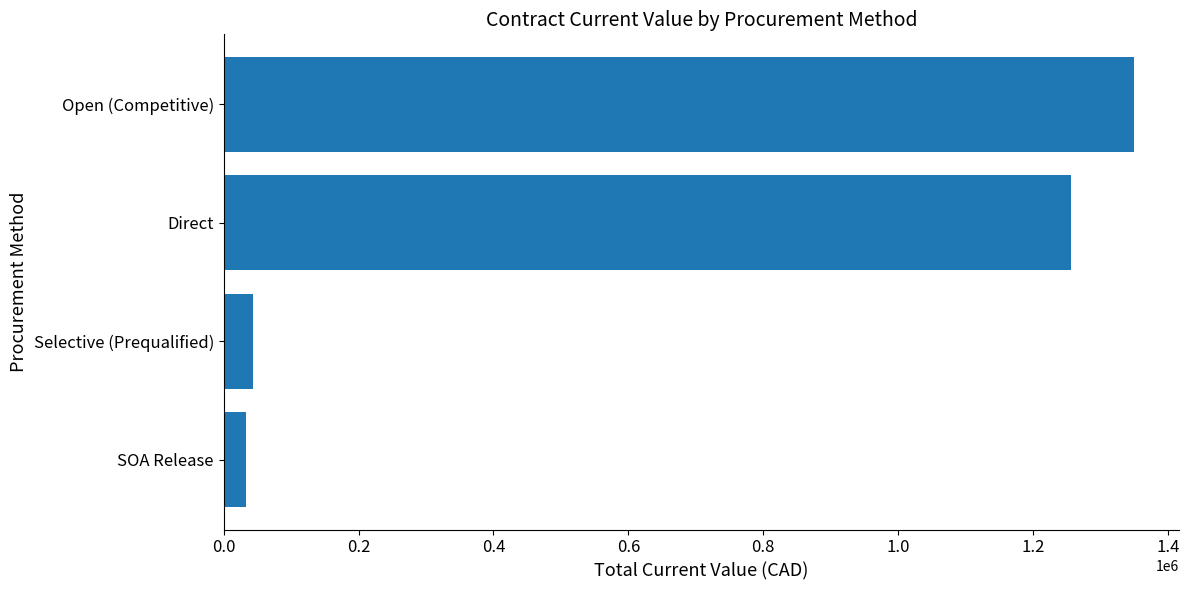

What is the sum of all values?

2681989.1